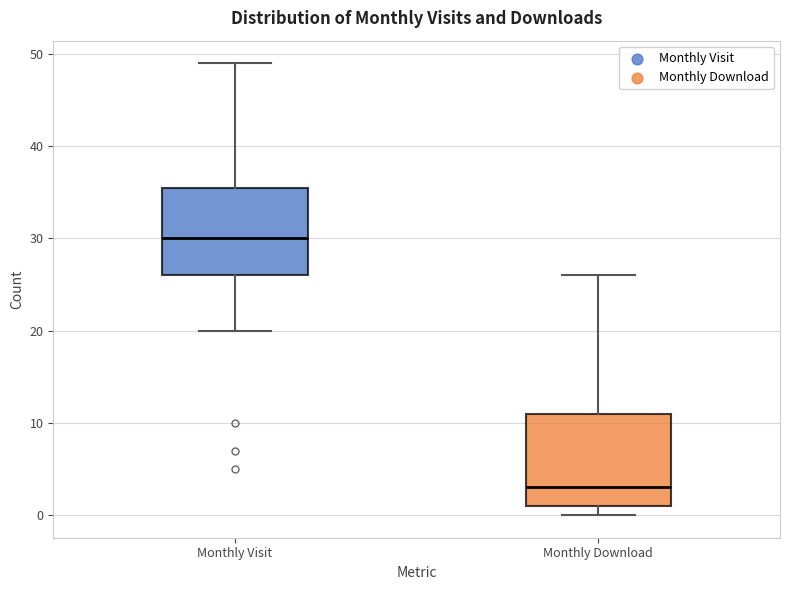

Where is the upper edge of the box for Monthly Download on the y-axis? The values are not printed on the chart, so give them approximately, as read against the axis.

11